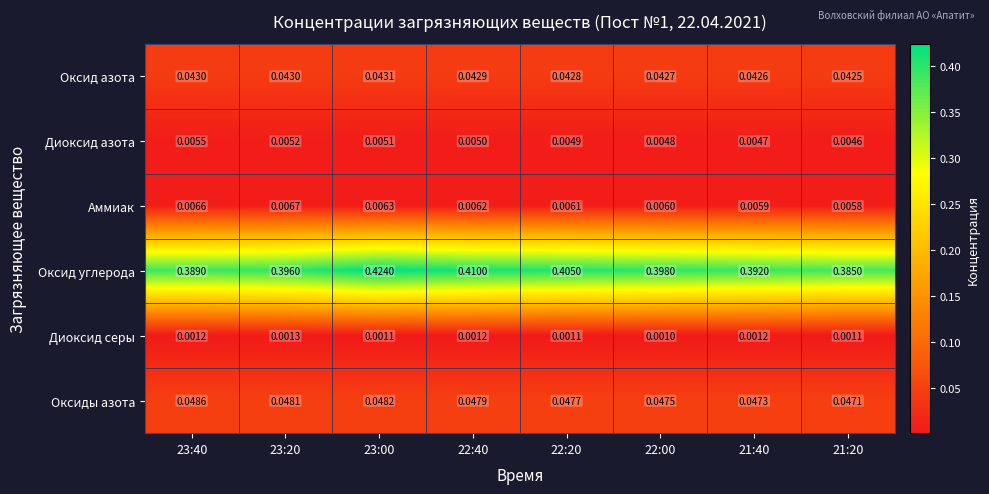

Rank the series by their maximum value, from lowest to highest.

Диоксид серы, Диоксид азота, Аммиак, Оксид азота, Оксиды азота, Оксид углерода